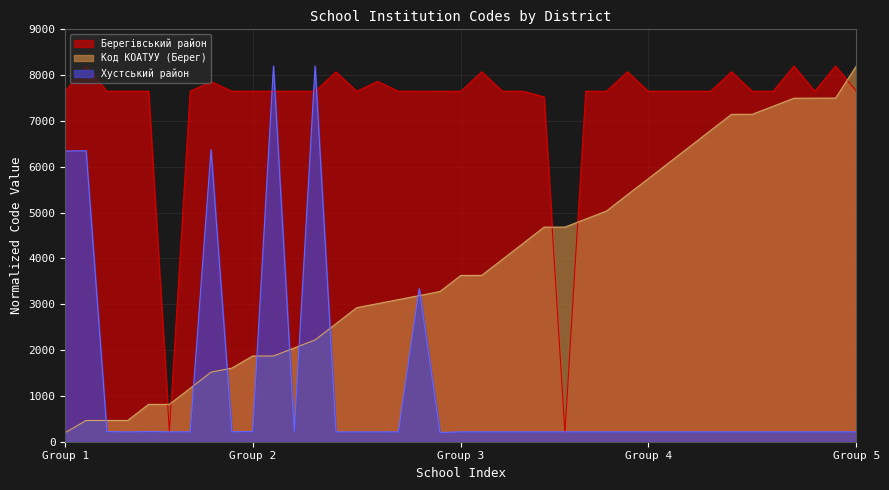

Does the chart display data point markers on the line(s)?

No